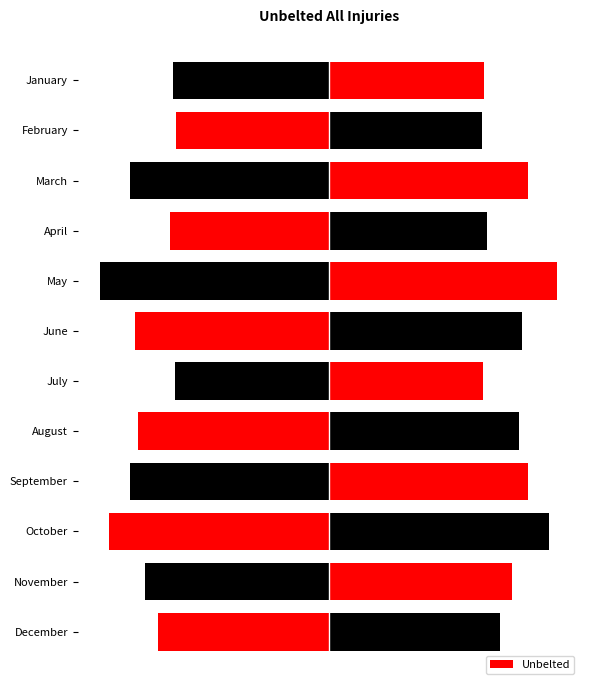

What is the difference between the second highest and second lowest values?

47